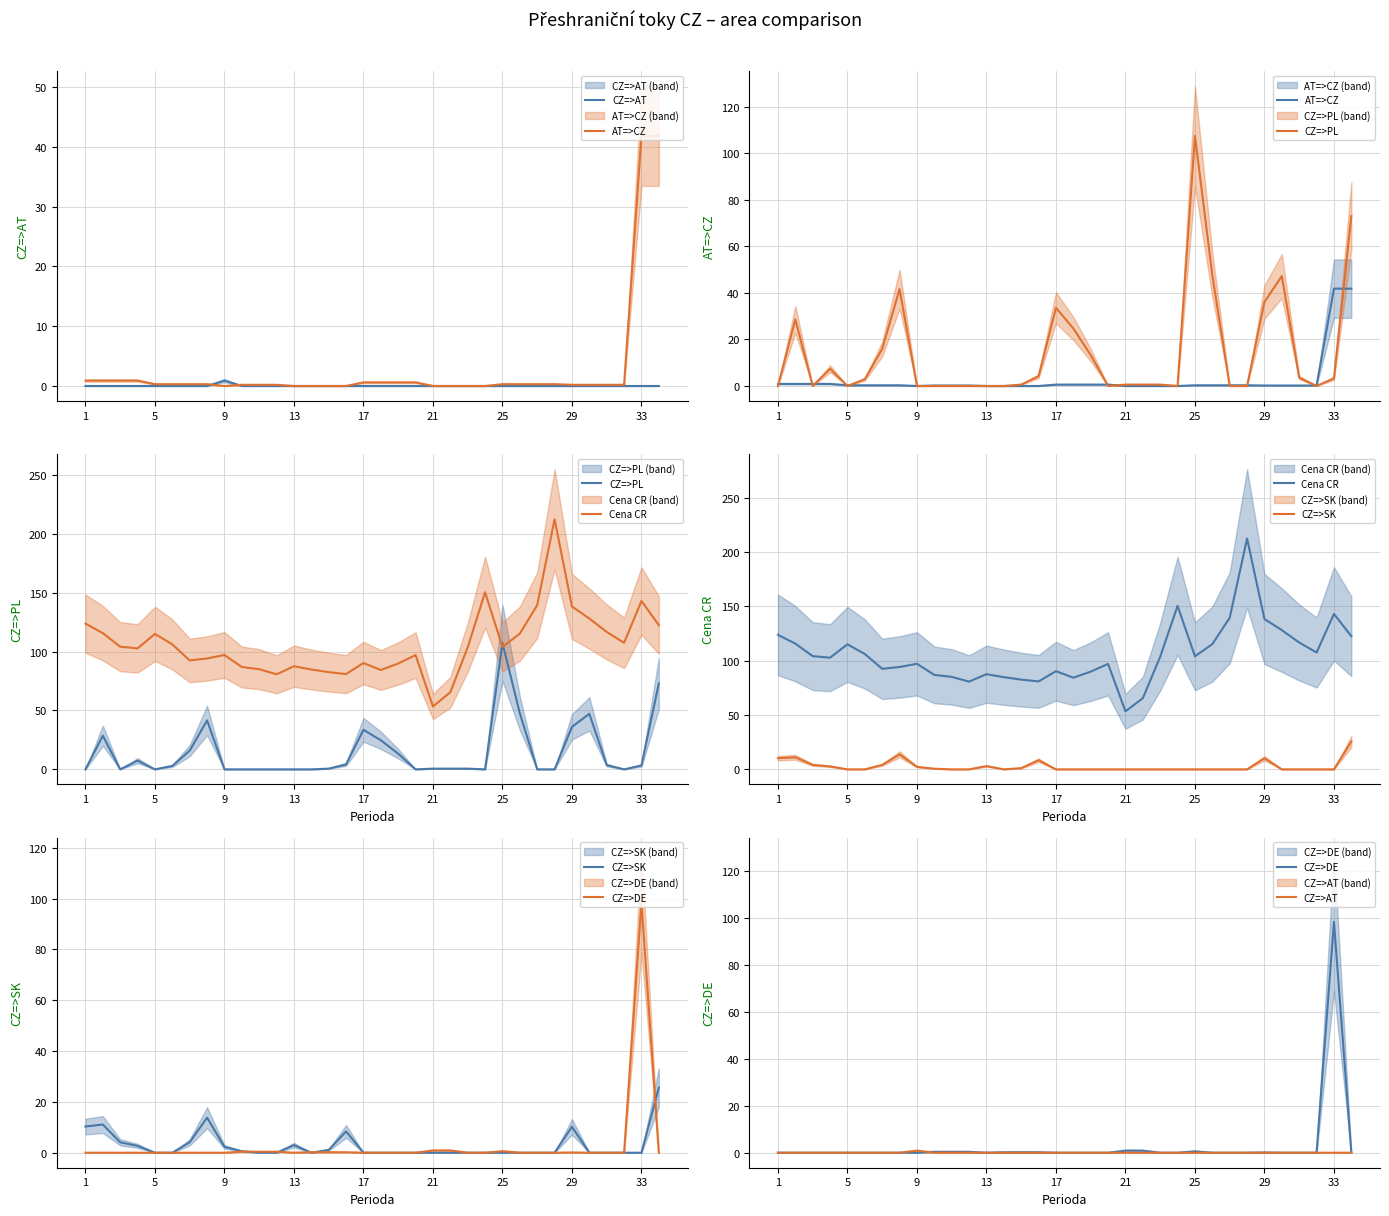

Which series has the widest spread of values?

Cena CR